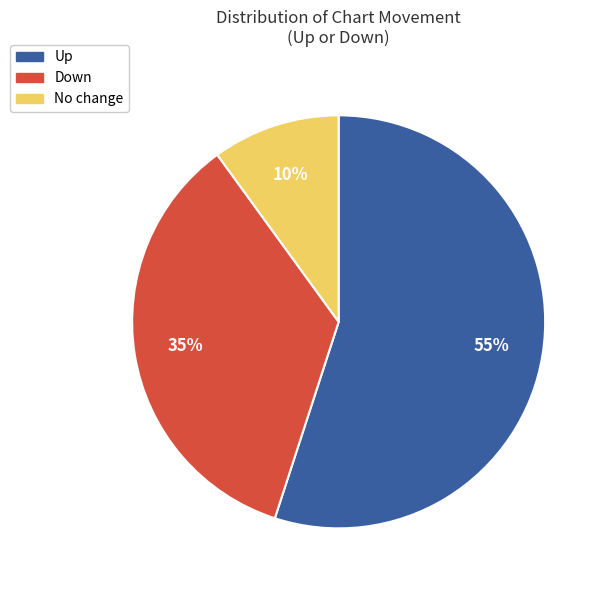

What is the ratio of the value at Down to the value at No change?

3.5